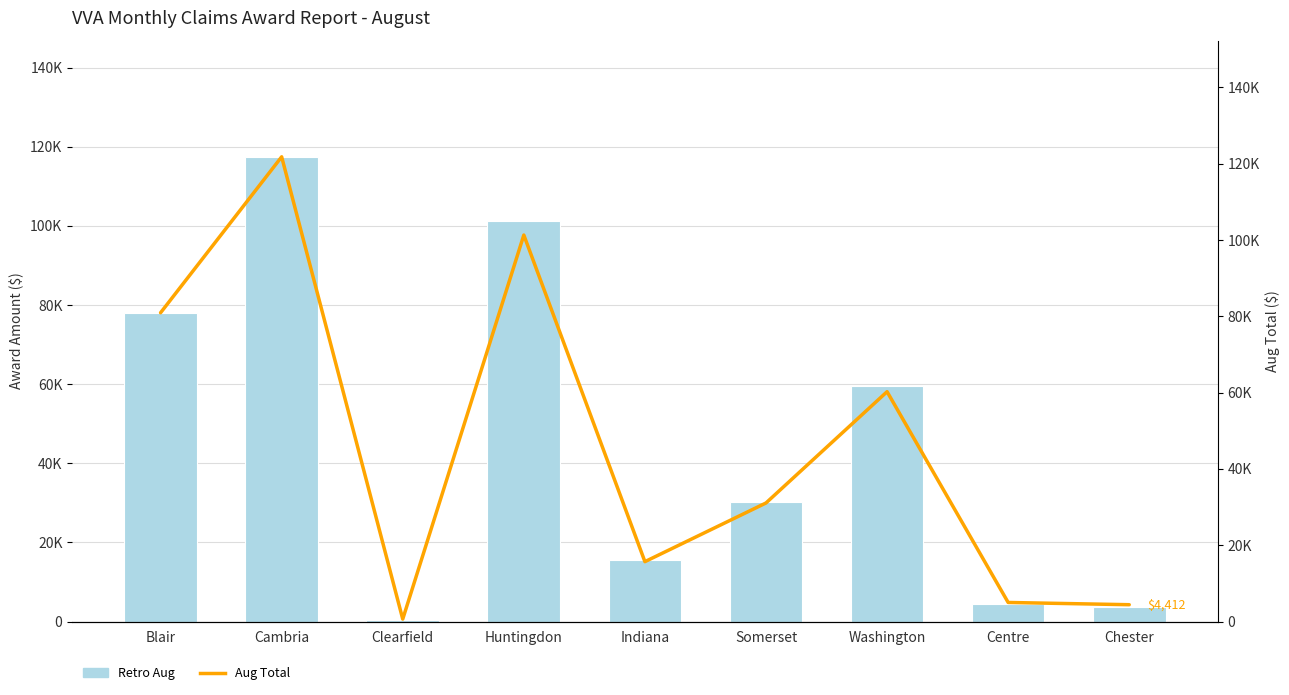

How many categories are shown in the chart?

9